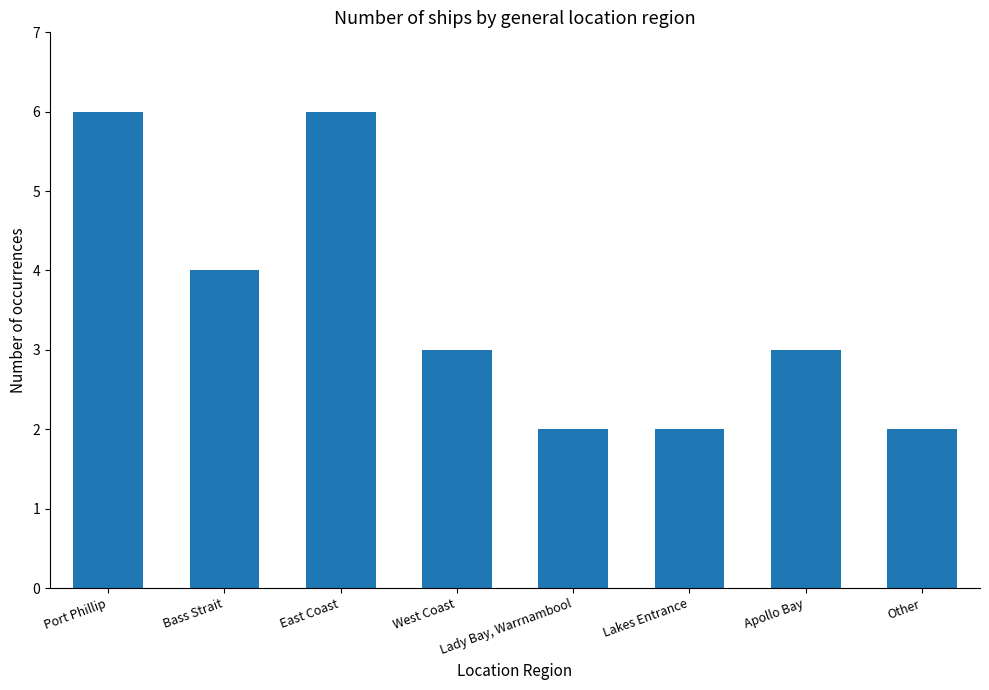

Which has a higher value, Bass Strait or Lady Bay, Warrnambool?

Bass Strait